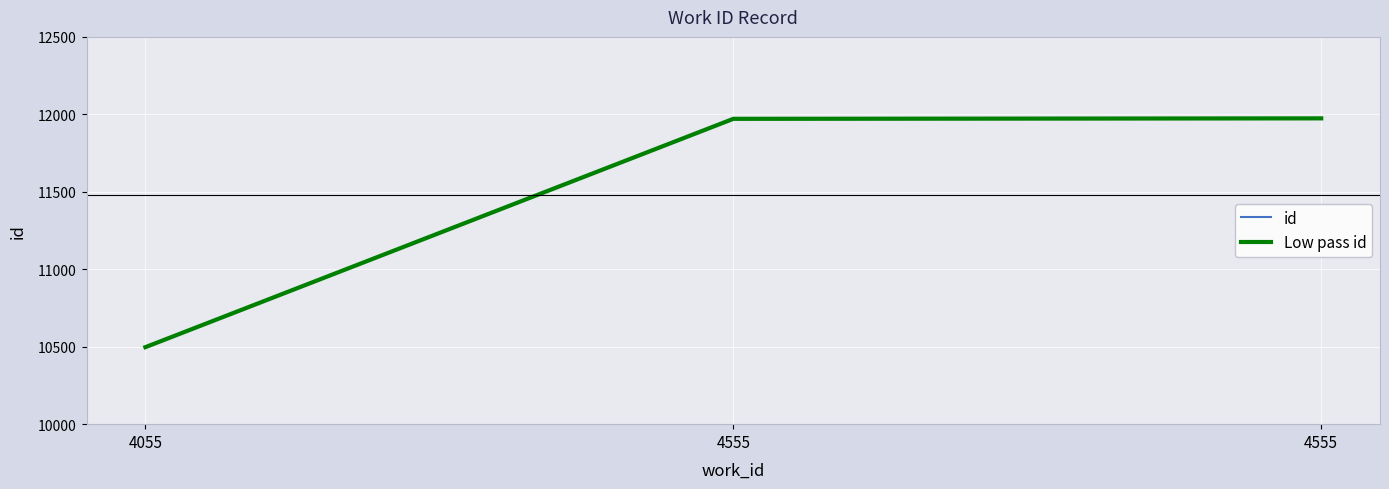

Is this an area chart (filled region under the line)?

No